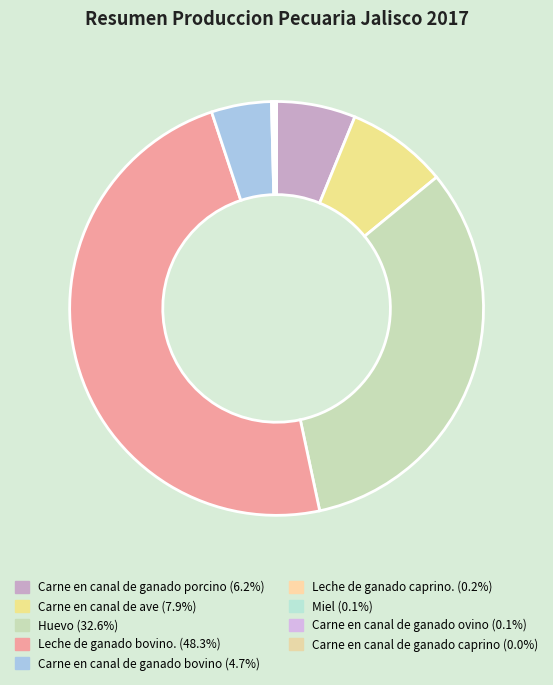

To the nearest percent, what is the combined percentage of Leche de ganado bovino. and Miel?

48%